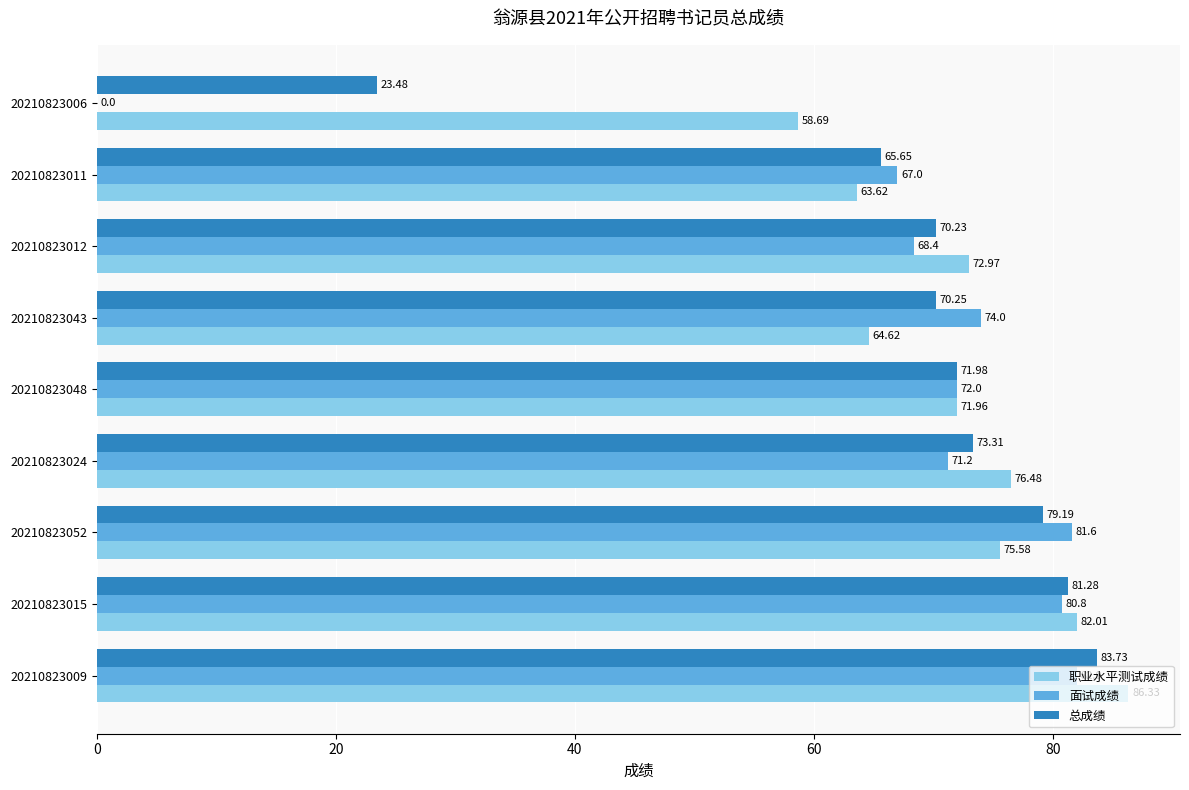

What is the sum of the 面试成绩 values at 20210823006 and 20210823043?

74.0